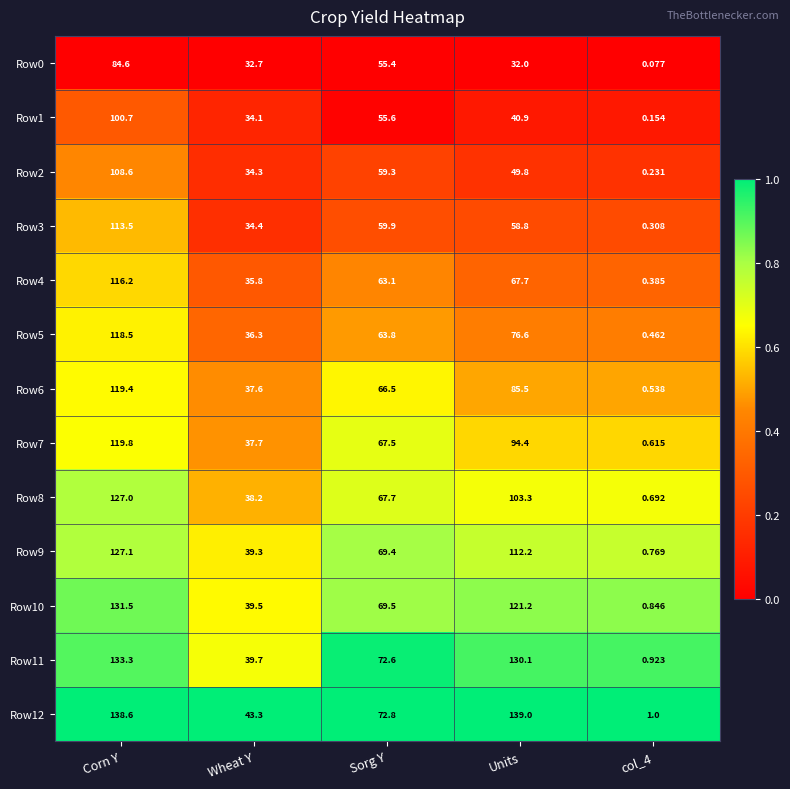

Which label corresponds to the smallest value in the chart?

col_4